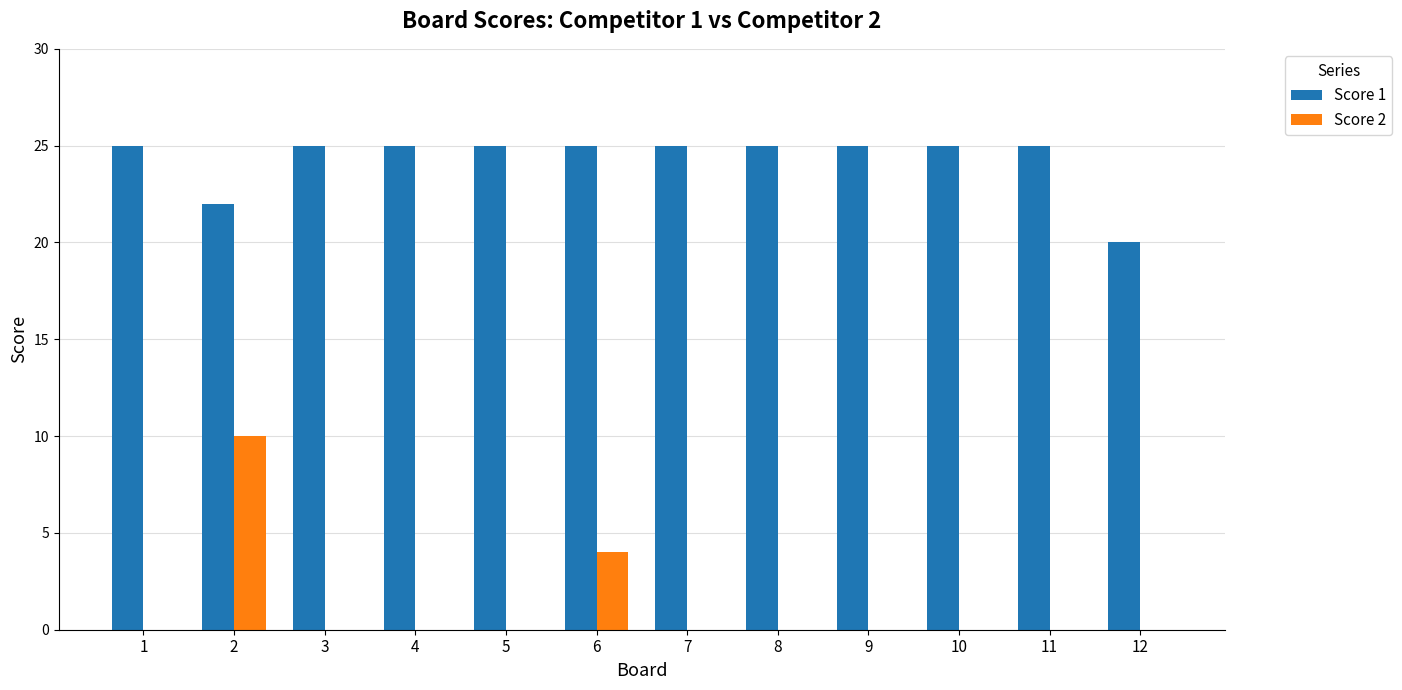

What is the average value of the Score 1 series?

24